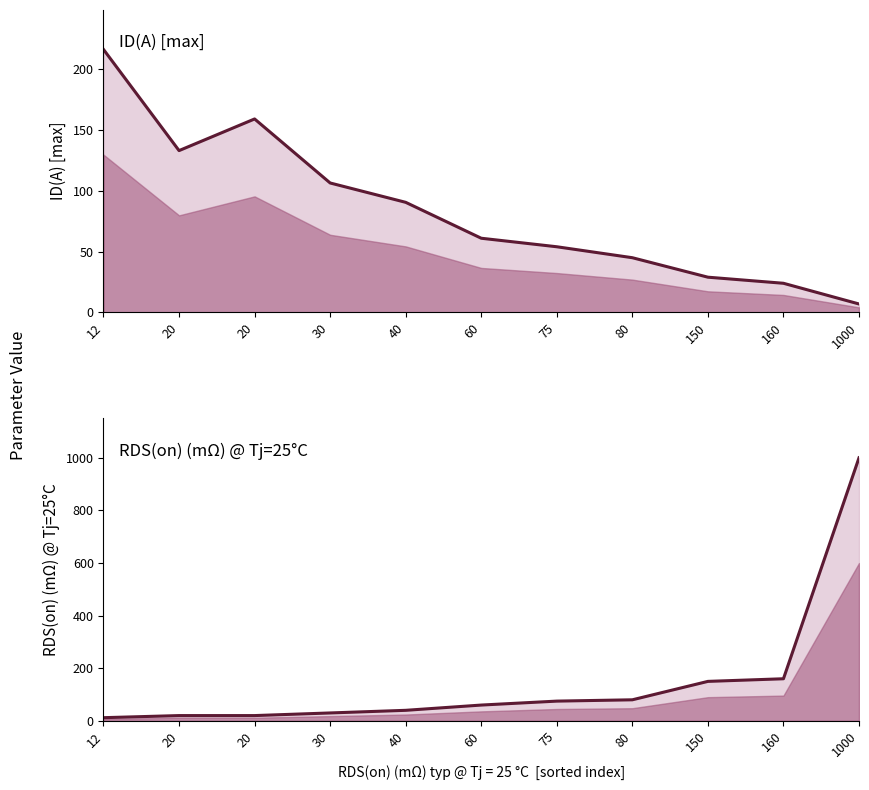

Rank the series by their average value, from lowest to highest.

ID(A) [max], RDS(on) (mΩ) @ Tj=25°C